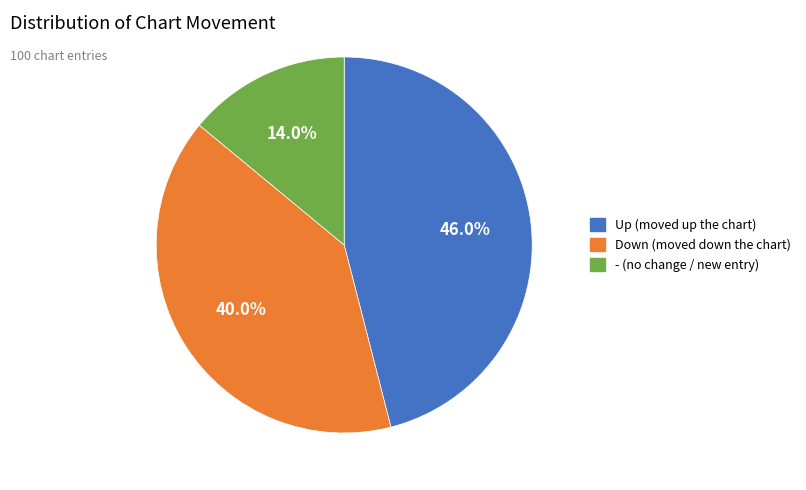

Is there a majority slice in this chart?

No